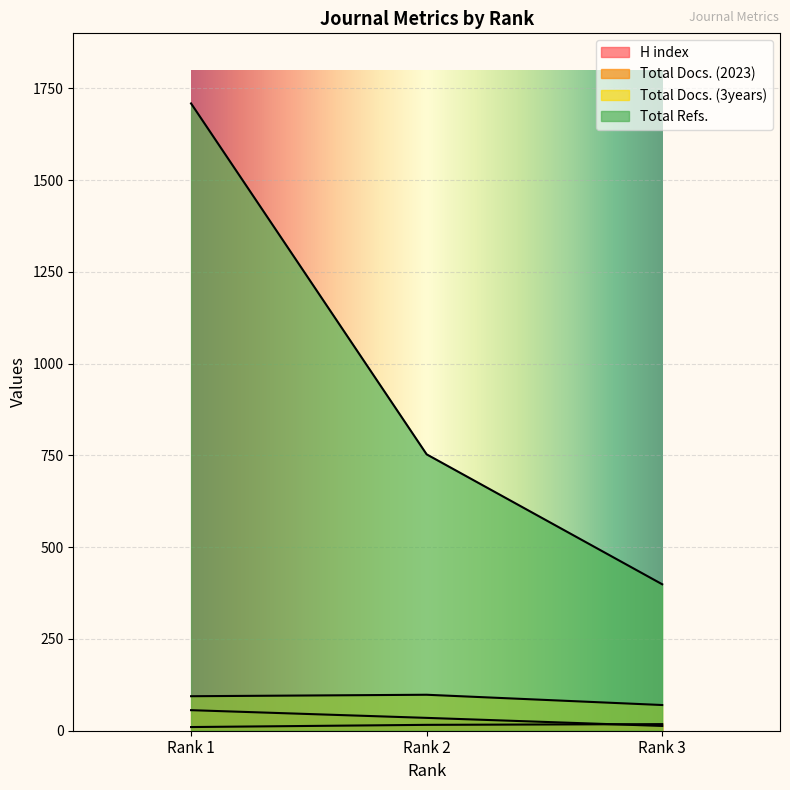

Reading left to right, transcribe all the data shown in this chart.

H index: 10	16	18
Total Docs. (2023): 56	35	13
Total Docs. (3years): 94	98	70
Total Refs.: 1709	753	399